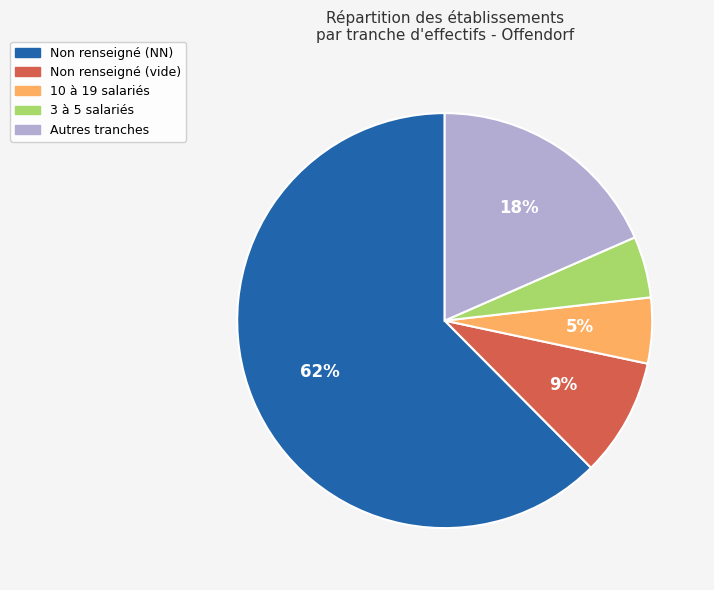

Which category has the biggest portion of the pie?

Non renseigné (NN)